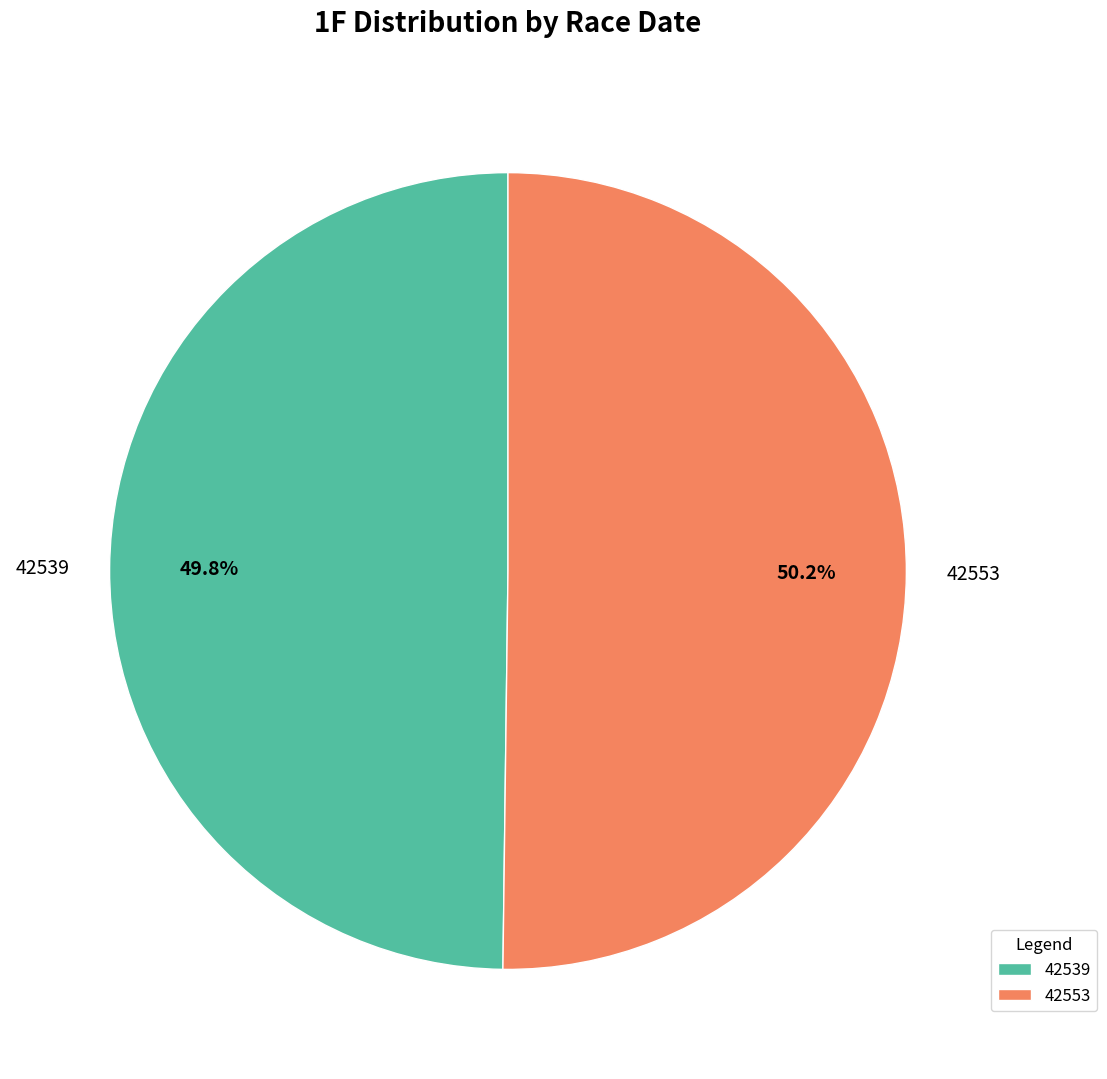

Does any single category account for the majority?

Yes